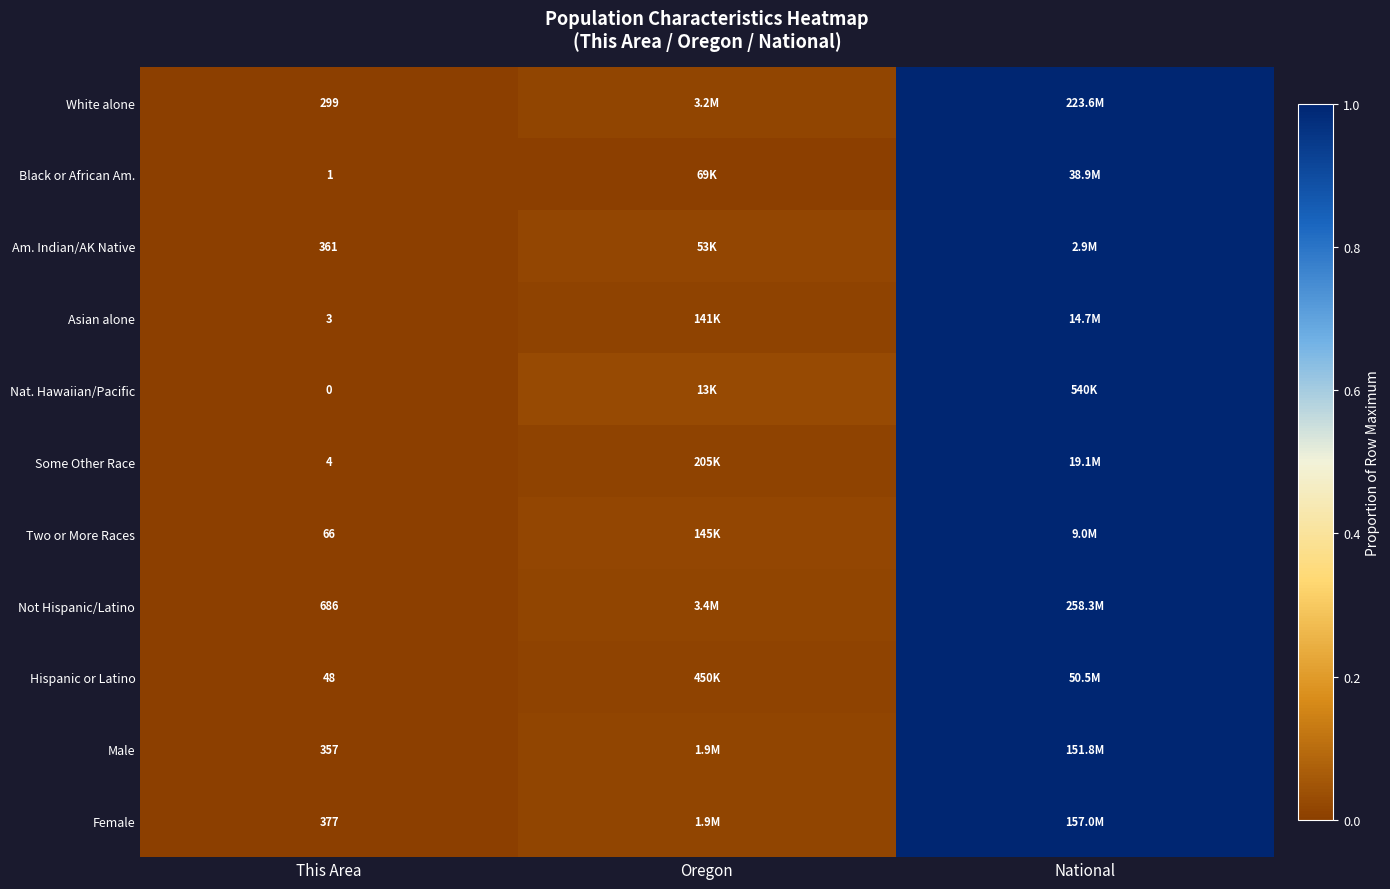

At This Area, list the series in order from largest to smallest.

Not Hispanic/Latino, Female, Am. Indian/AK Native, Male, White alone, Two or More Races, Hispanic or Latino, Some Other Race, Asian alone, Black or African Am., Nat. Hawaiian/Pacific